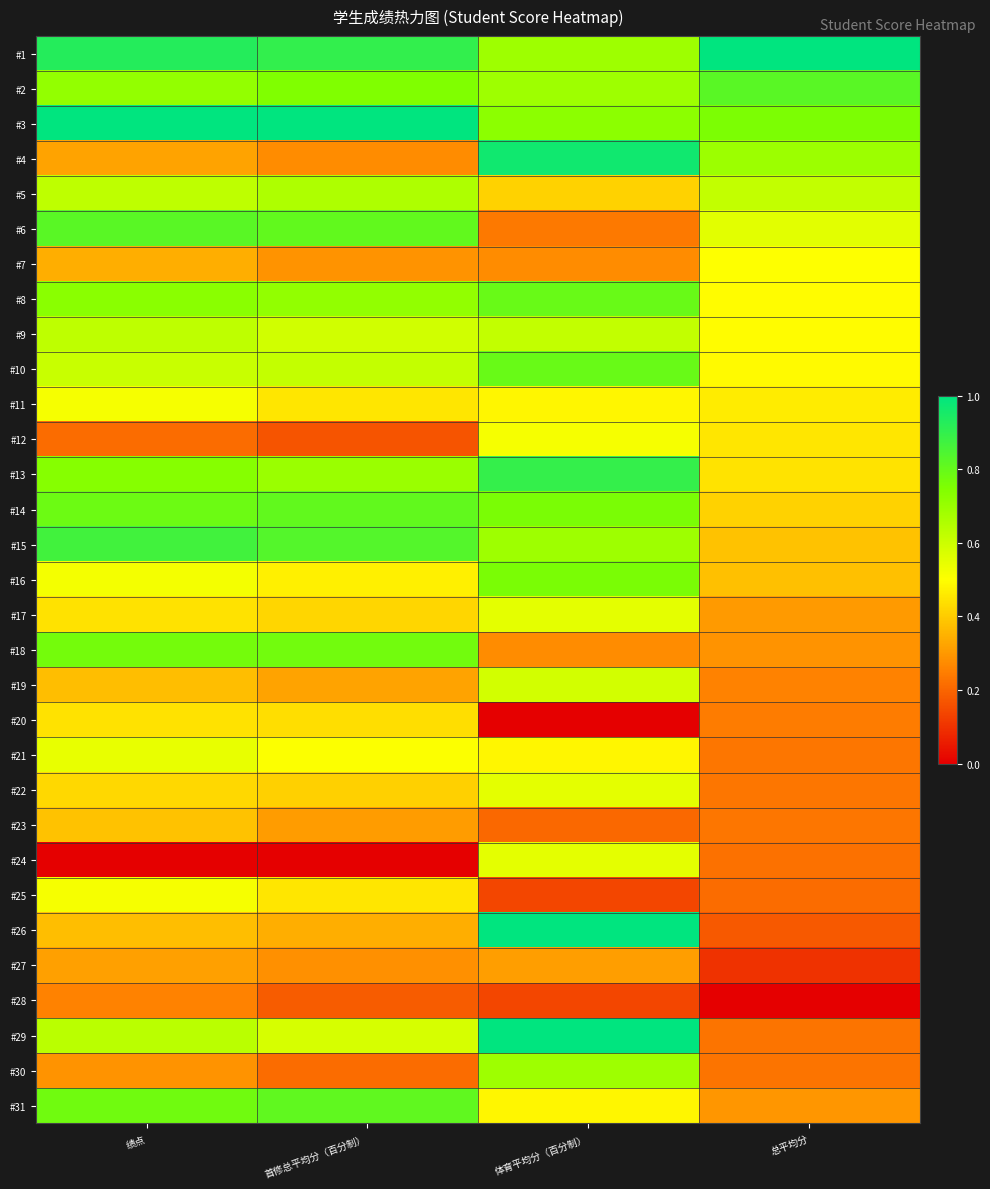

What is the spread (max minus min) of values at 体育平均分（百分制）?

1.0